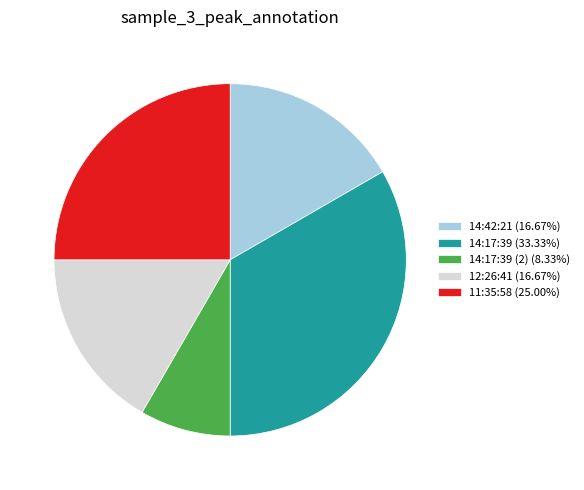

Approximately how many times larger is the value at 11:35:58 (25.00%) compared to 14:42:21 (16.67%)?

1.5